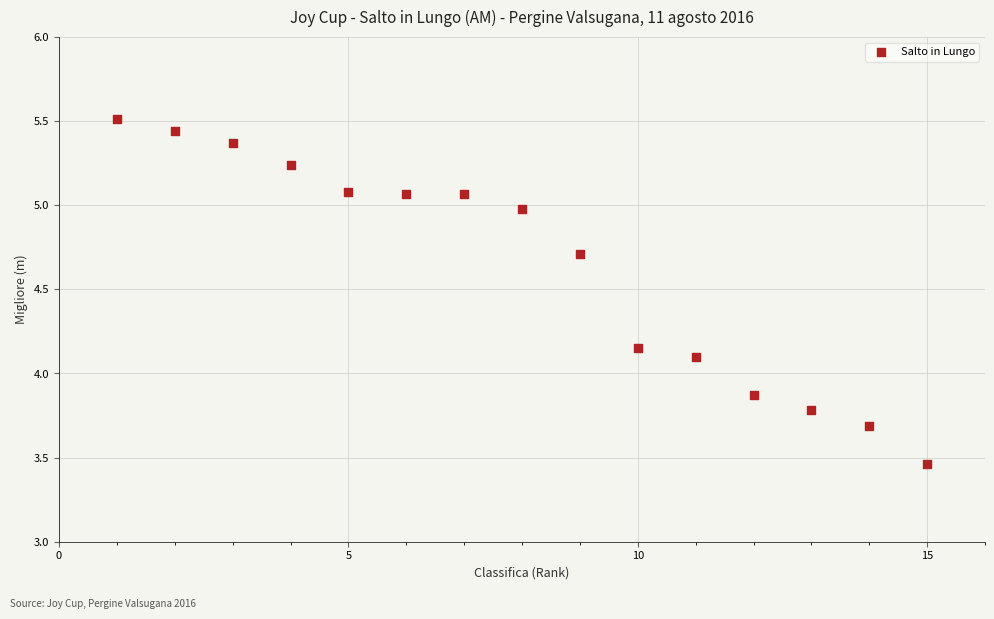

What Y value in the scatter plot is closest to 4?

4.1